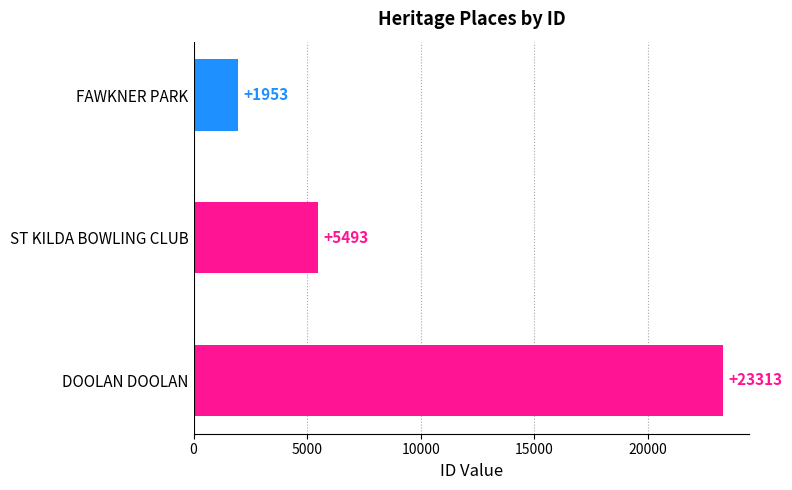

How many distinct data groups are displayed?

1